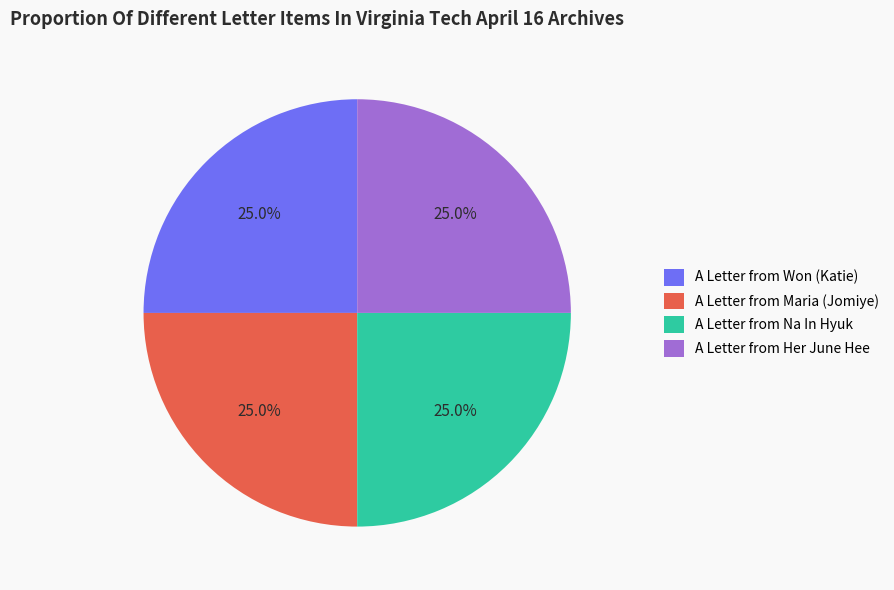

Does any single category account for the majority?

No